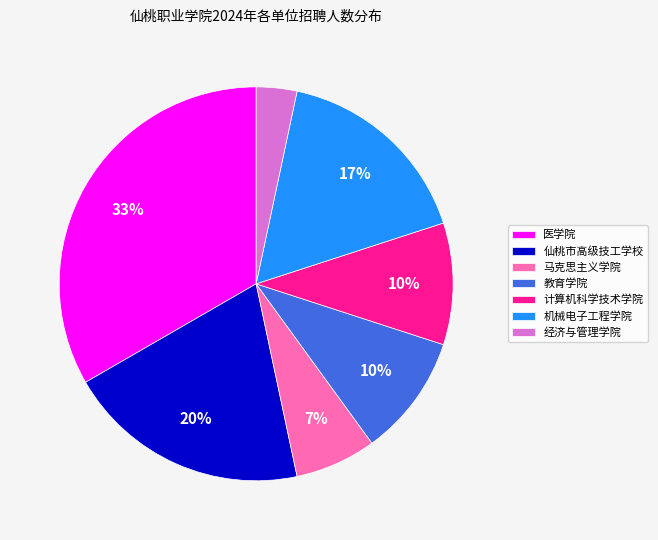

To the nearest percent, what is the average slice percentage?

14%